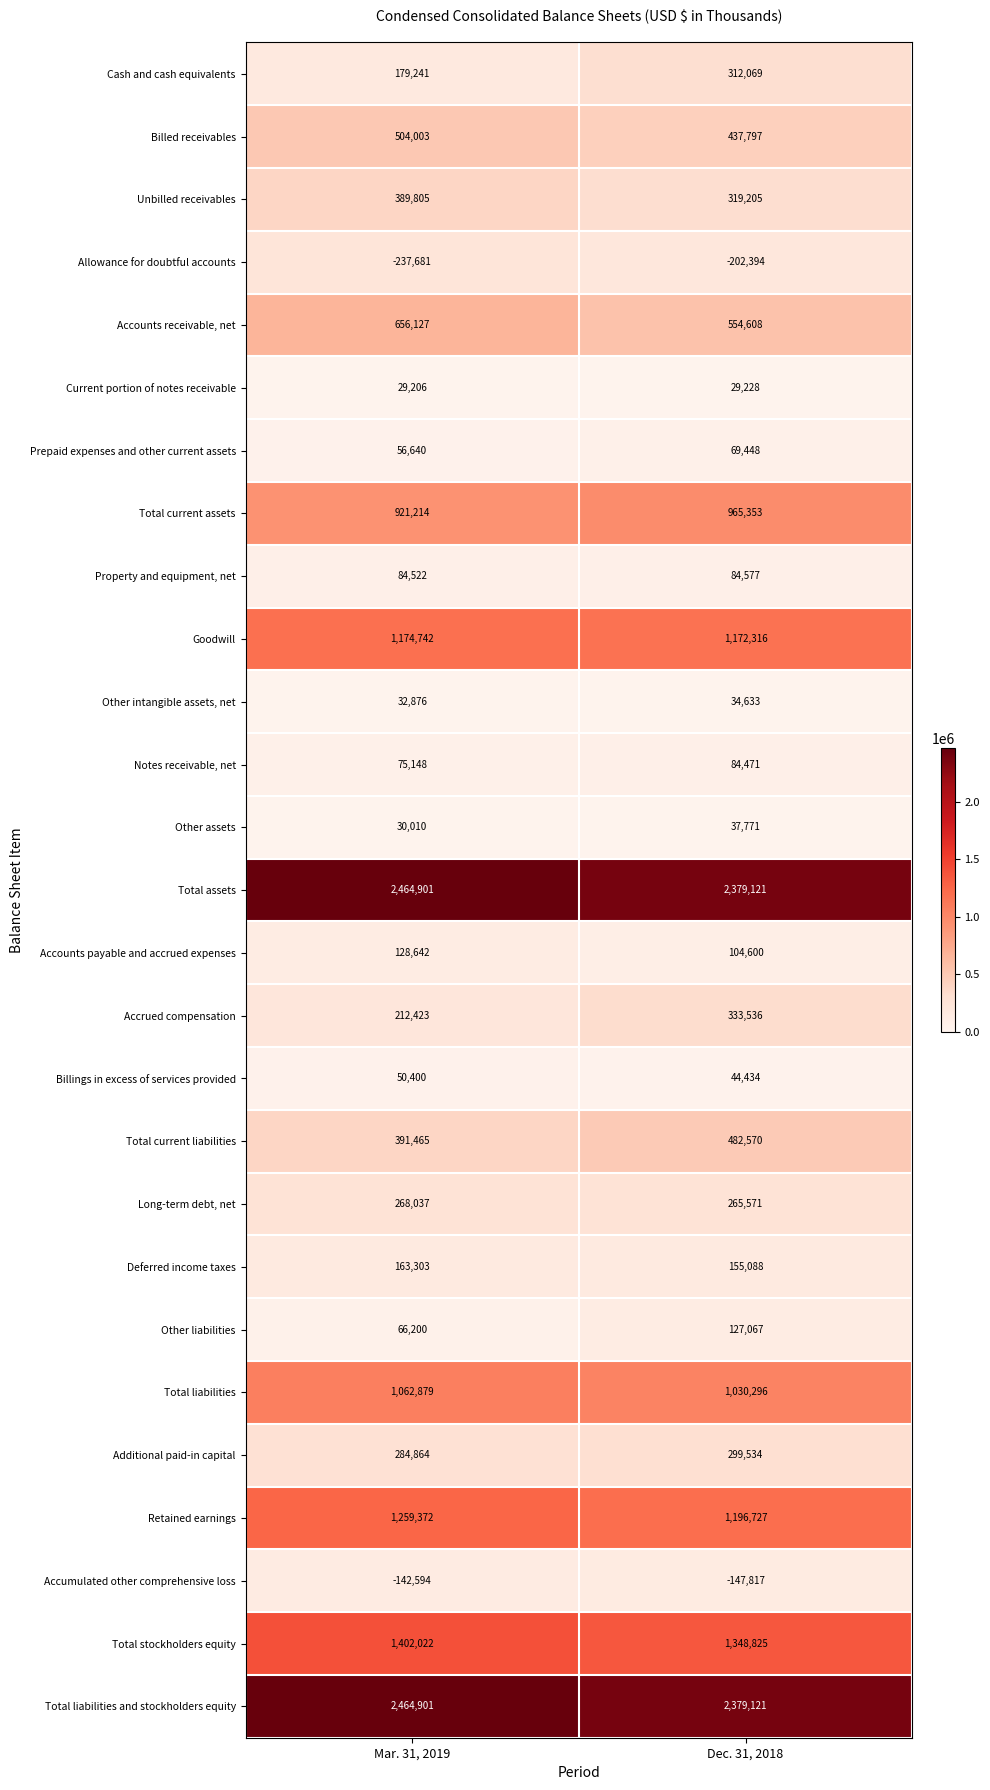

Is it true that Total current liabilities equals 99639 at Mar. 31, 2019?

False